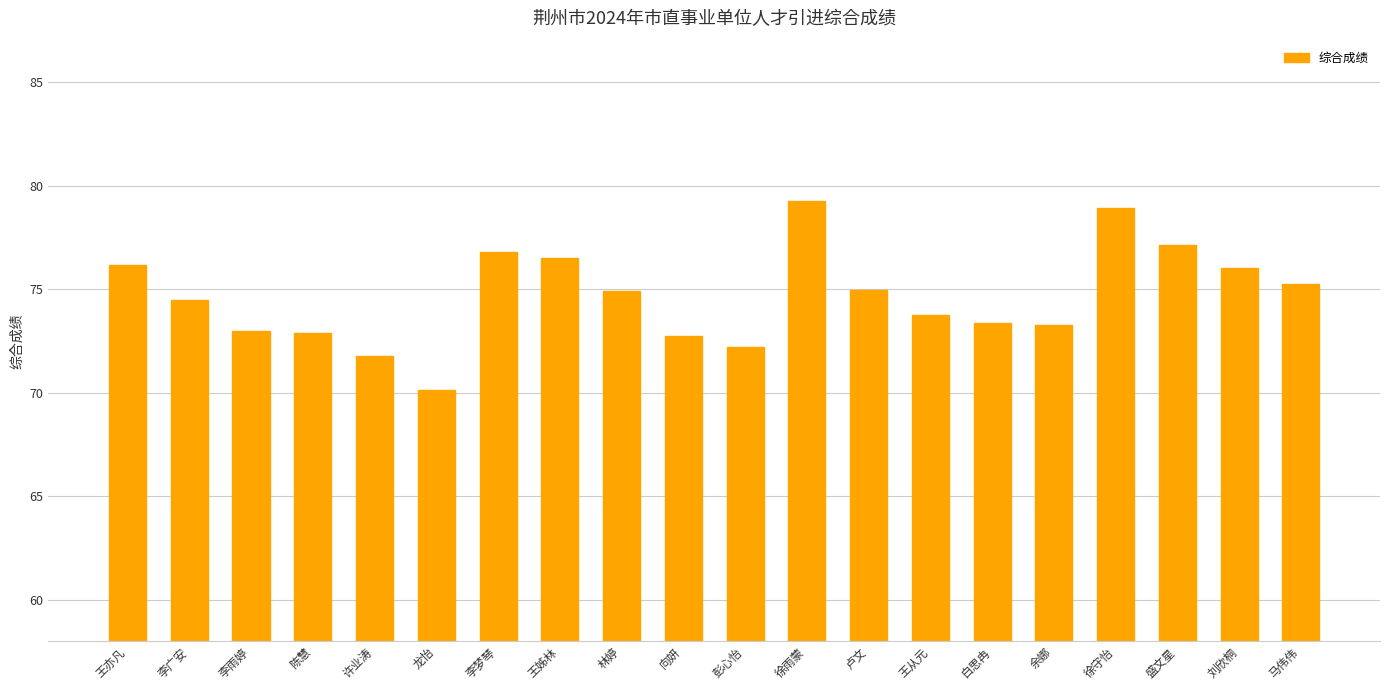

What is the label of the 20th bar from the right?

王亦凡